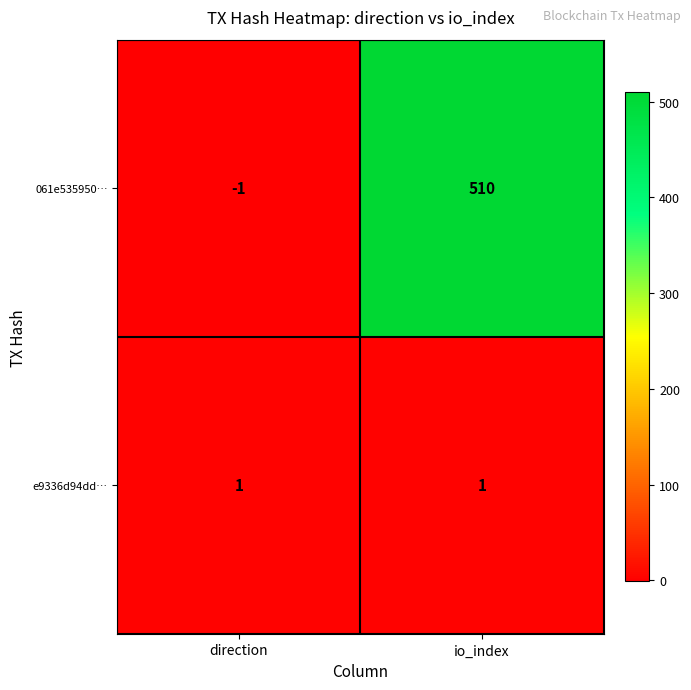

Which series has the largest range (max minus min)?

061e535950…